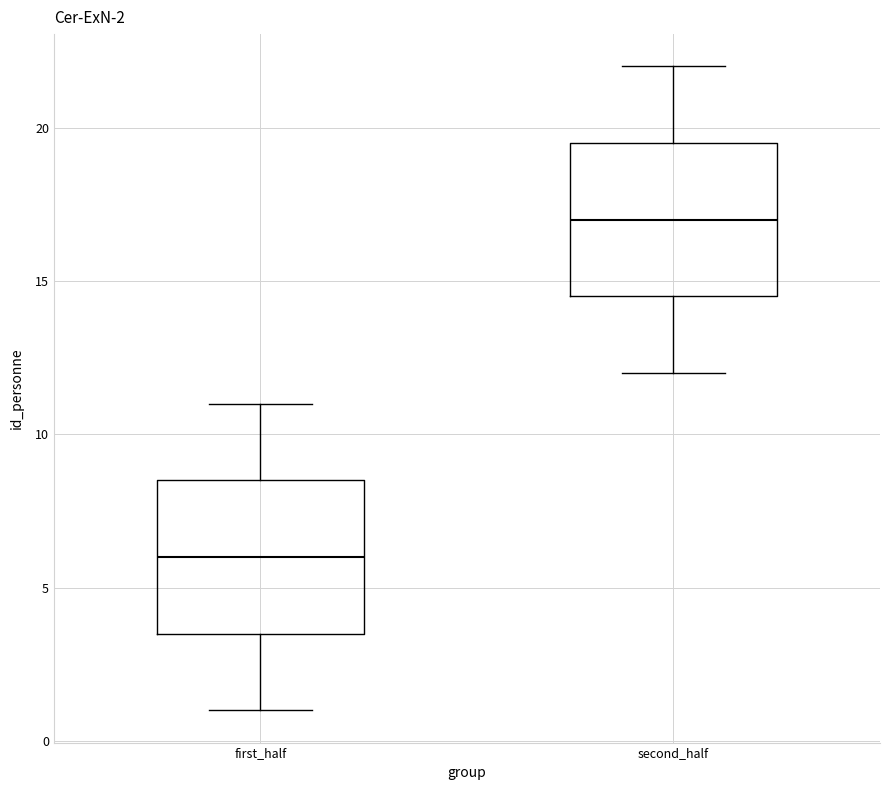

Which box's median line is the highest?

second_half